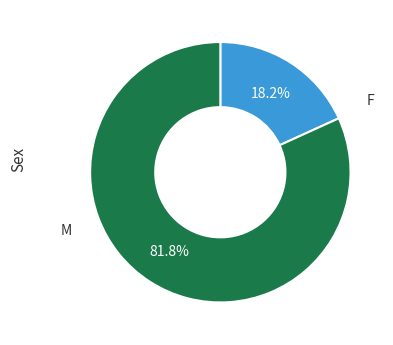

Rank the categories by value from lowest to highest.

F, M